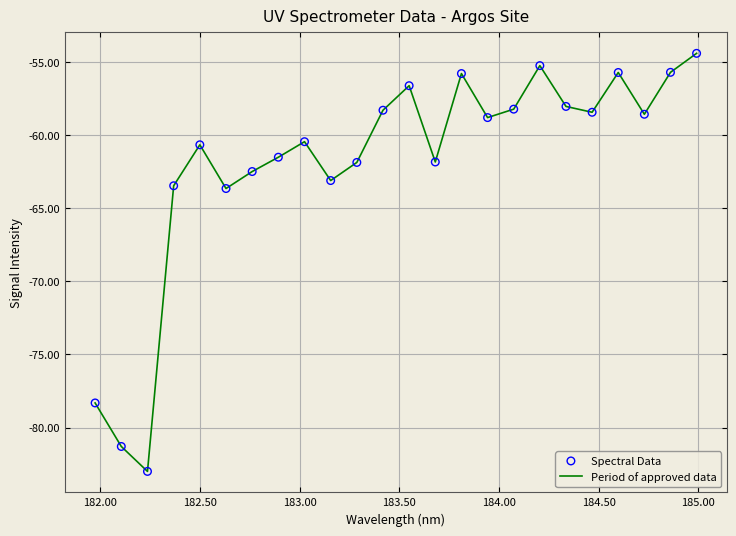

What is the difference between the maximum and minimum values?

28.6